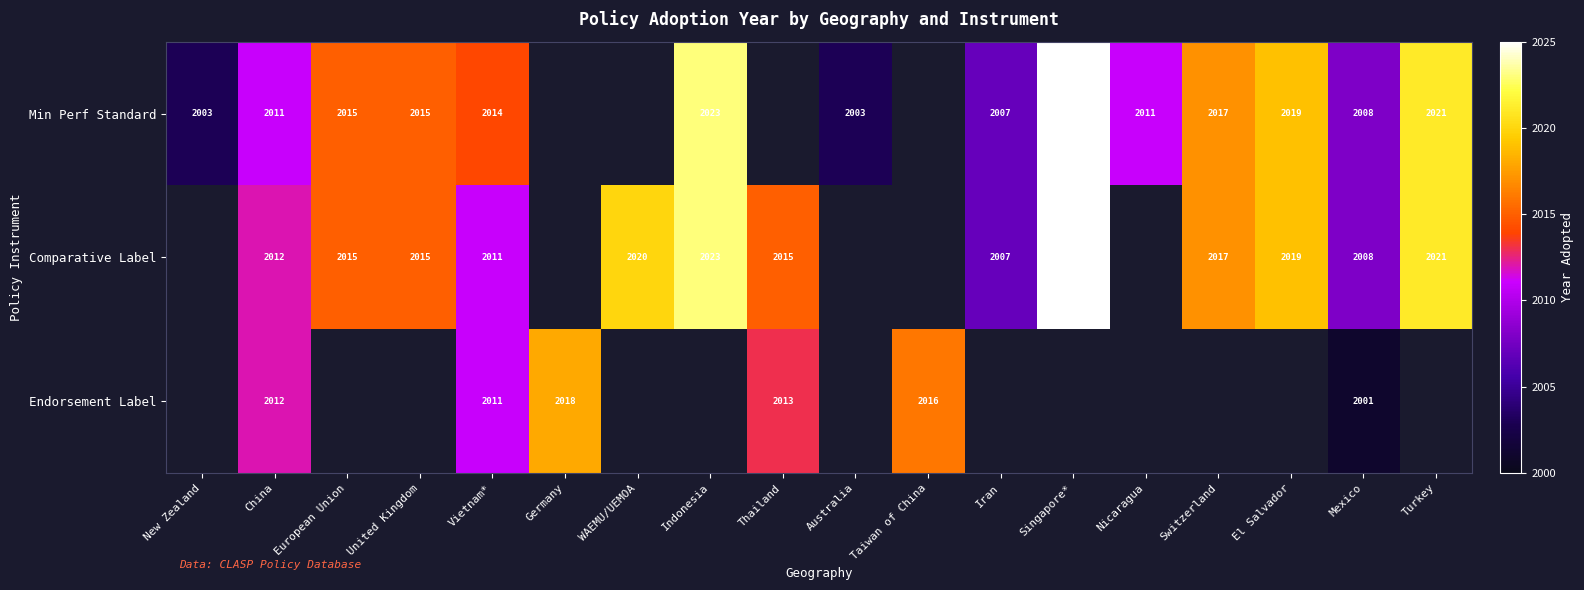

Between Singapore* and Turkey, which series saw the biggest shift?

Min Perf Standard